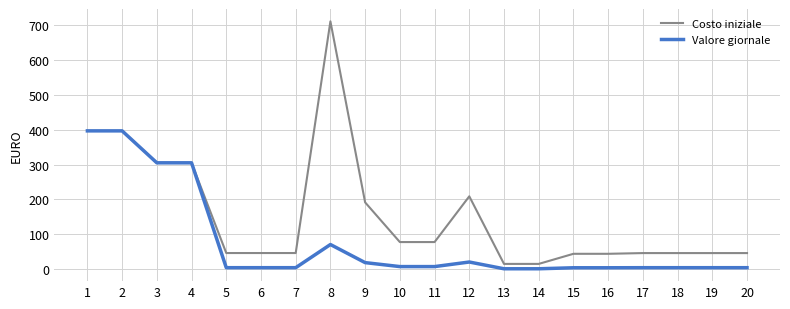

Does the chart display data point markers on the line(s)?

No